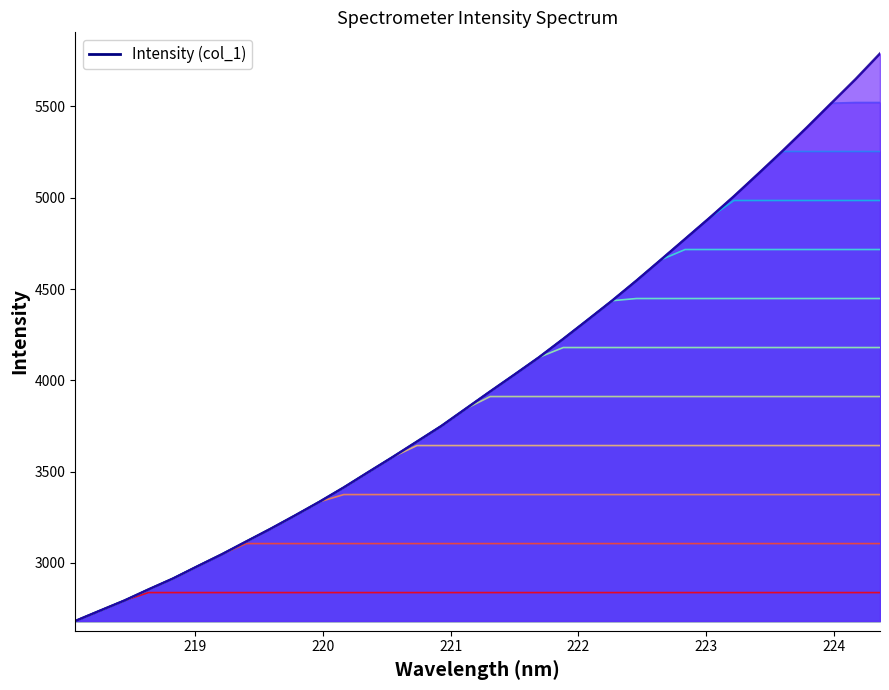

What is the label of the 23rd point from the left?

222.263